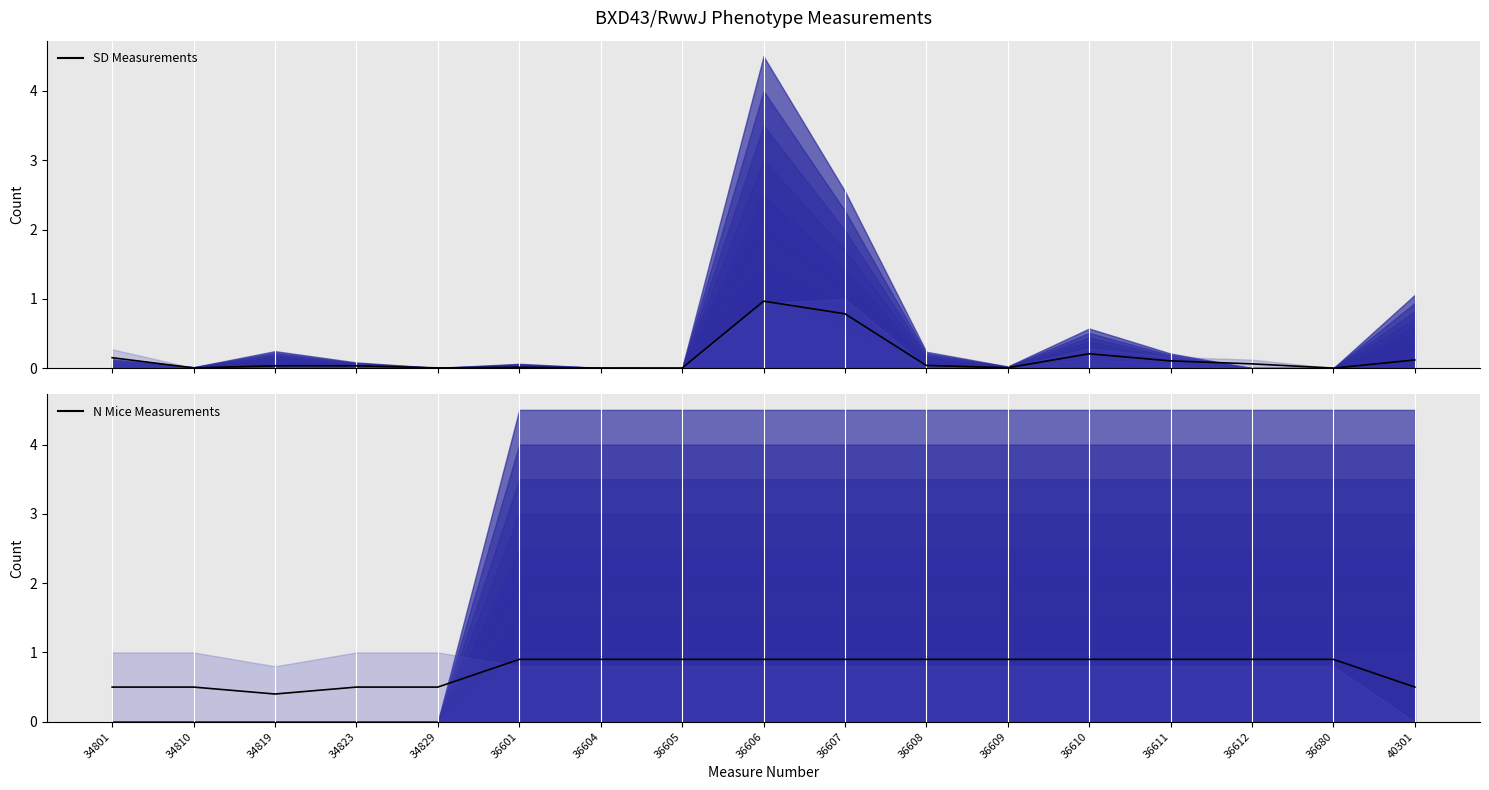

How many interior local valleys does the Mean SD series have?

5